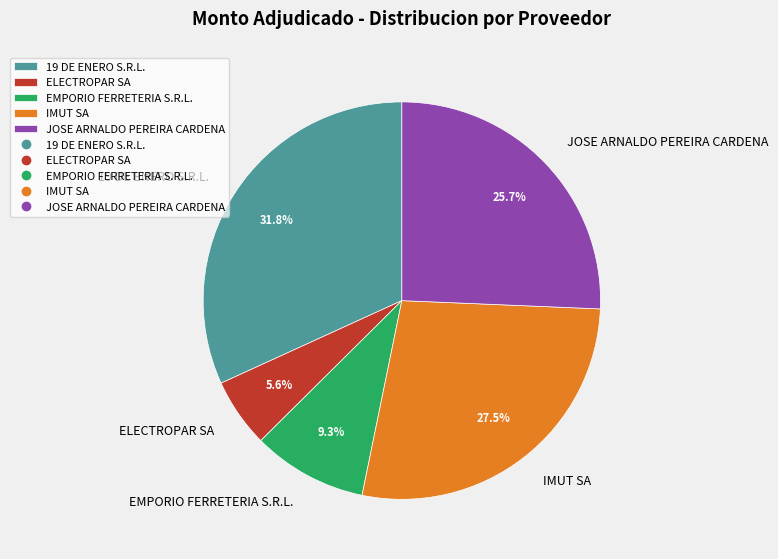

What is the largest slice in the pie chart?

19 DE ENERO S.R.L.